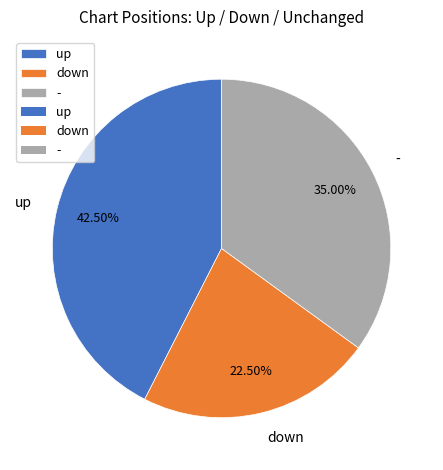

What is the ratio of the value at down to the value at -?

0.6